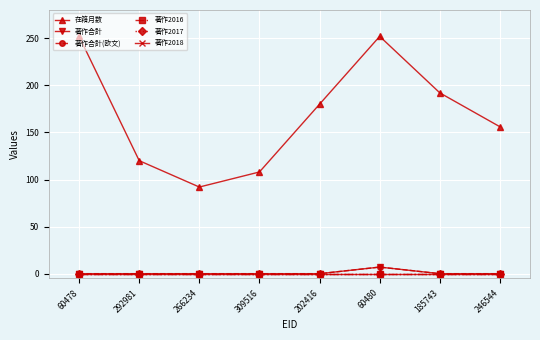

What is the label of the 1st point from the left?

60478